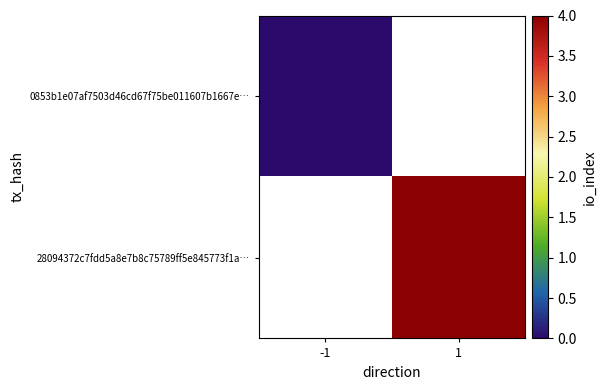

The 28094372c7fdd5a8e7b8c75789ff5e845773f1a… series shows 2.3 at 1. True or false?

False